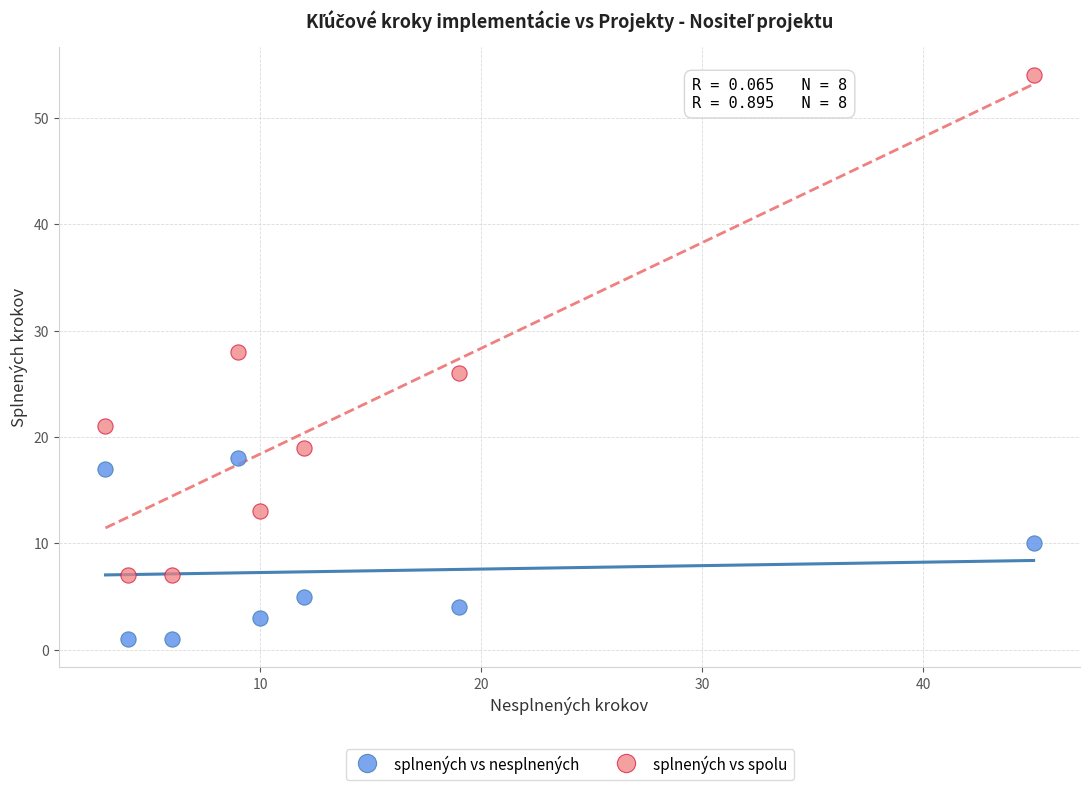

Which series contains the highest Y value?

splnených vs spolu